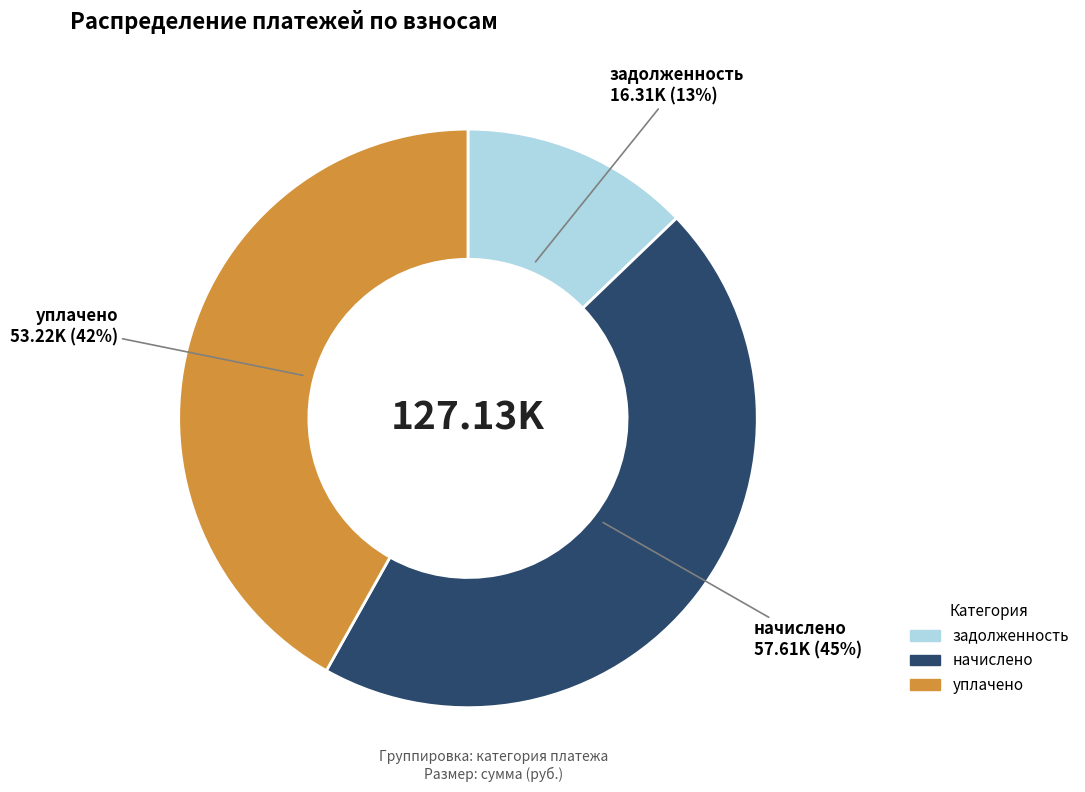

The уплачено slice represents 10% of the pie. True or false?

False